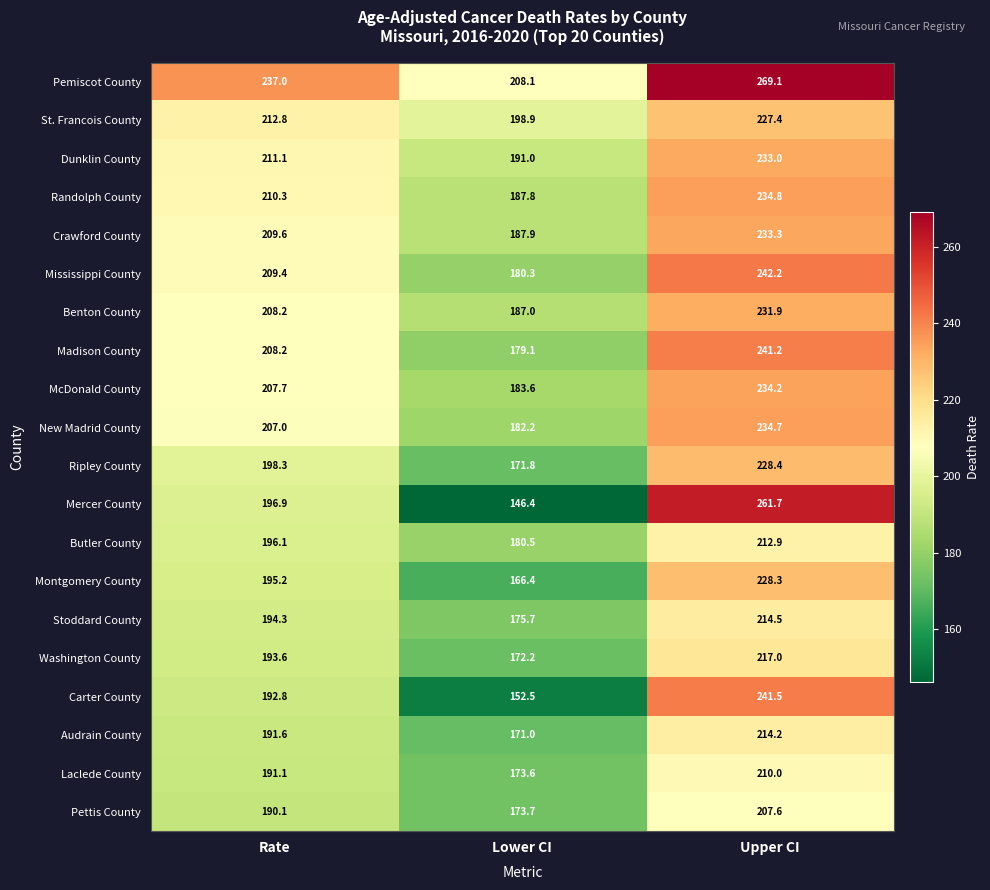

List the series in order of their peak value, lowest first.

Pettis County, Laclede County, Butler County, Audrain County, Stoddard County, Washington County, St. Francois County, Montgomery County, Ripley County, Benton County, Dunklin County, Crawford County, McDonald County, New Madrid County, Randolph County, Madison County, Carter County, Mississippi County, Mercer County, Pemiscot County